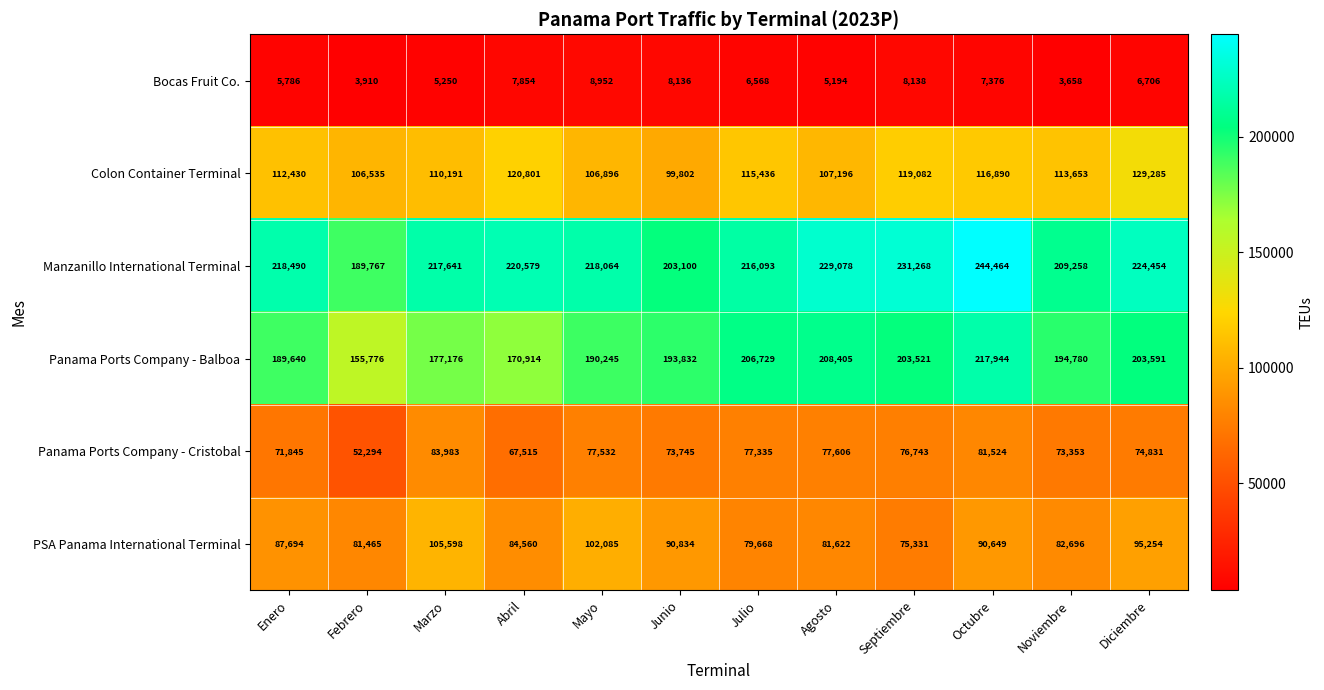

What is the maximum value shown in the chart?

244464